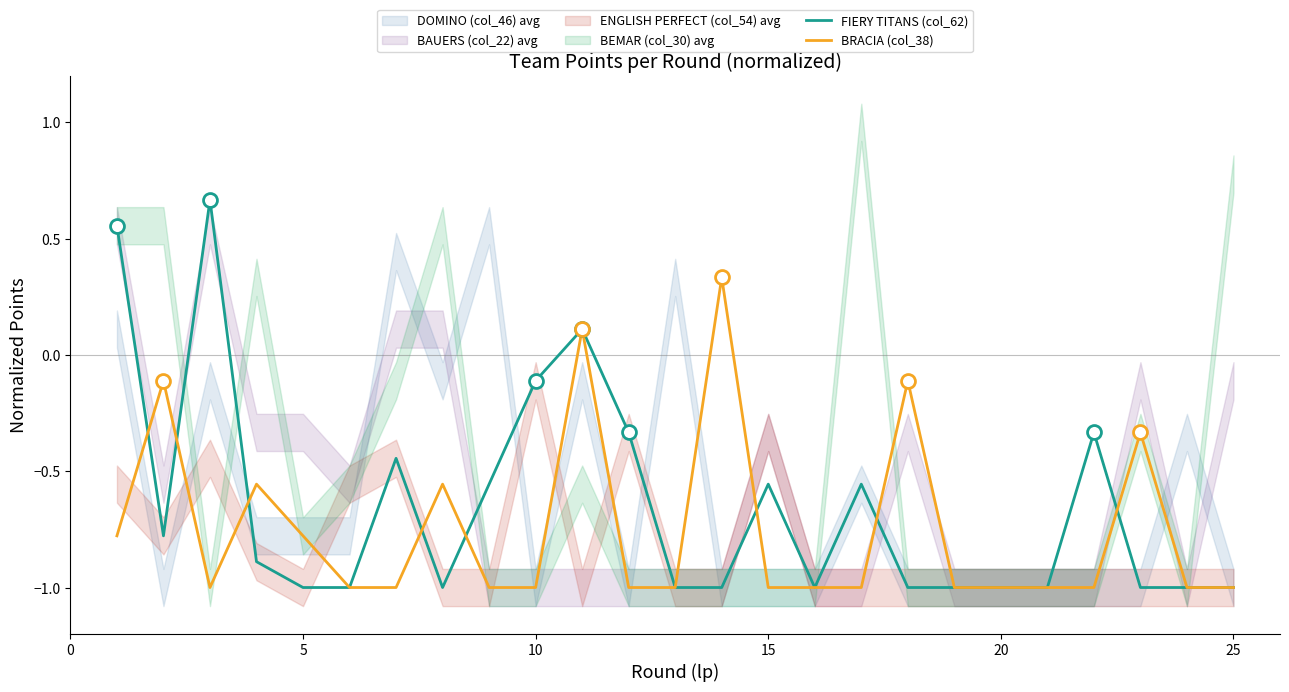

What is the sum of all BRACIA (col_38) values?

-18.8